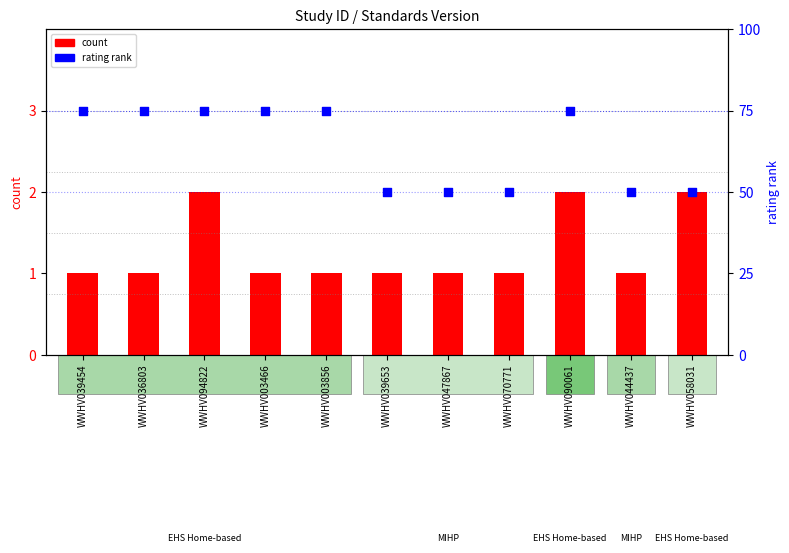

At which category is the sum across all series the highest?

WWHV094822